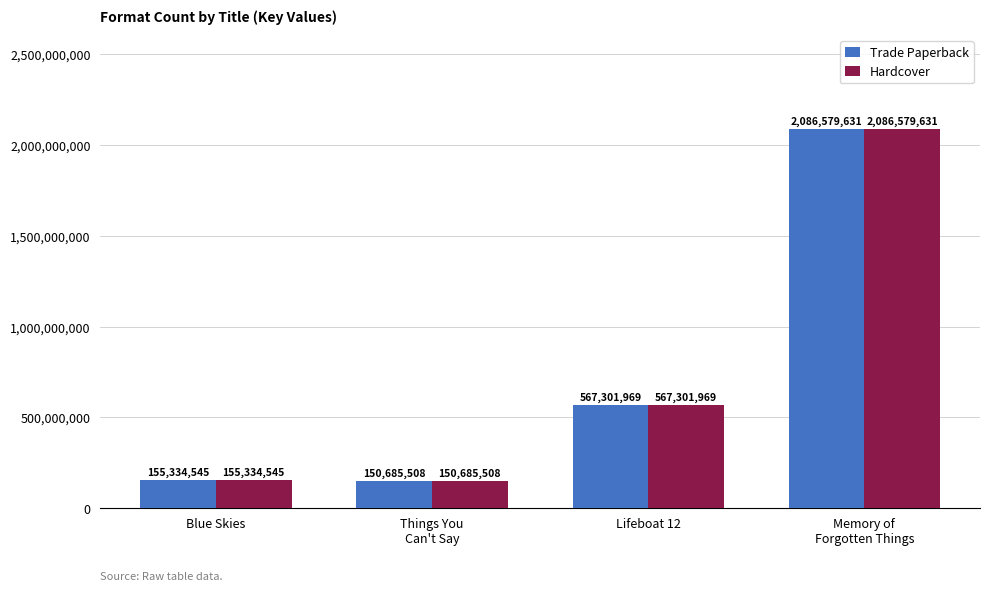

Reading right to left, transcribe all the data shown in this chart.

Trade Paperback: 2086579631	567301969	150685508	155334545
Hardcover: 2086579631	567301969	150685508	155334545